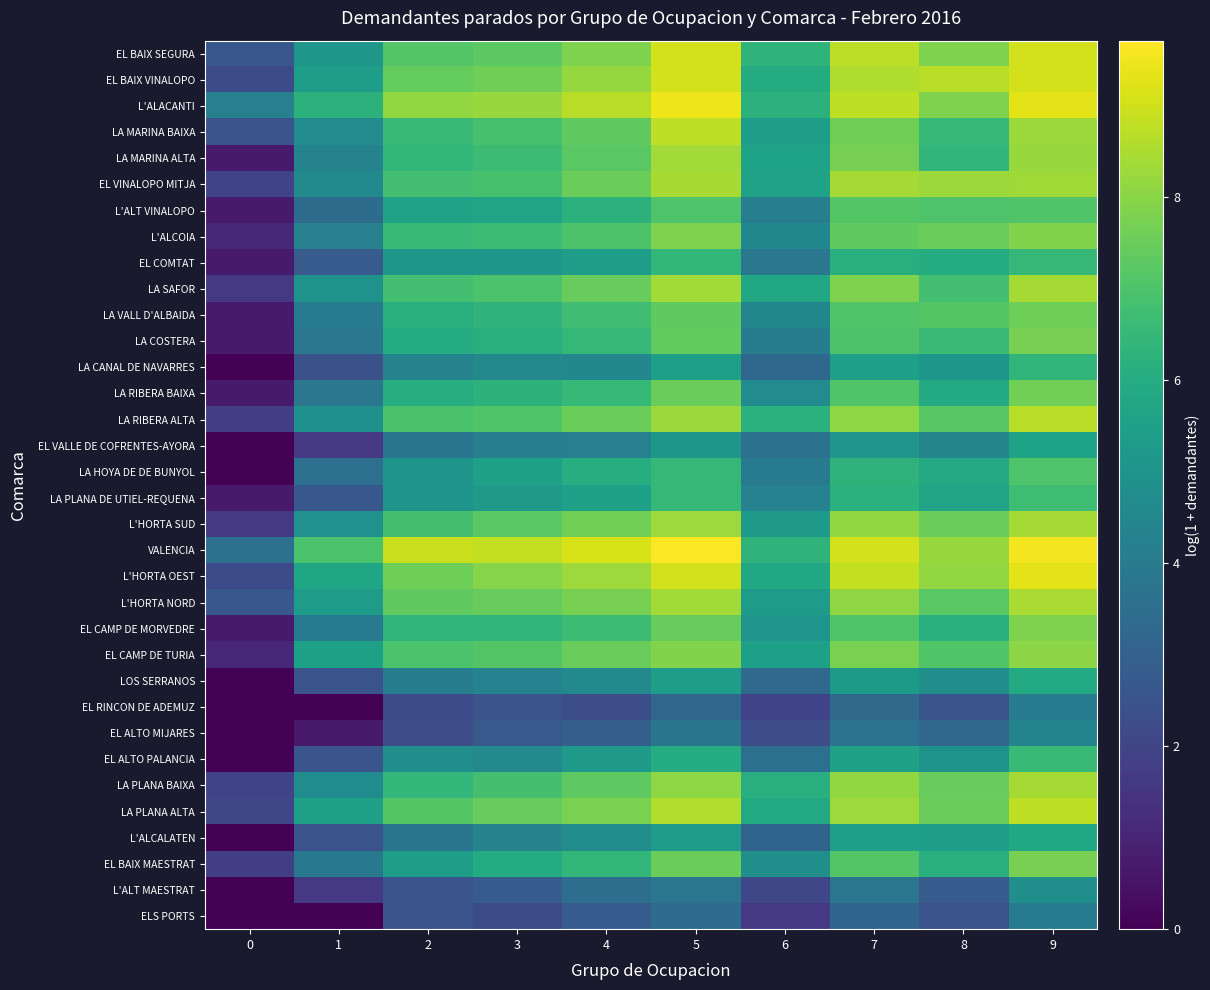

At which category is the sum across all series the highest?

9